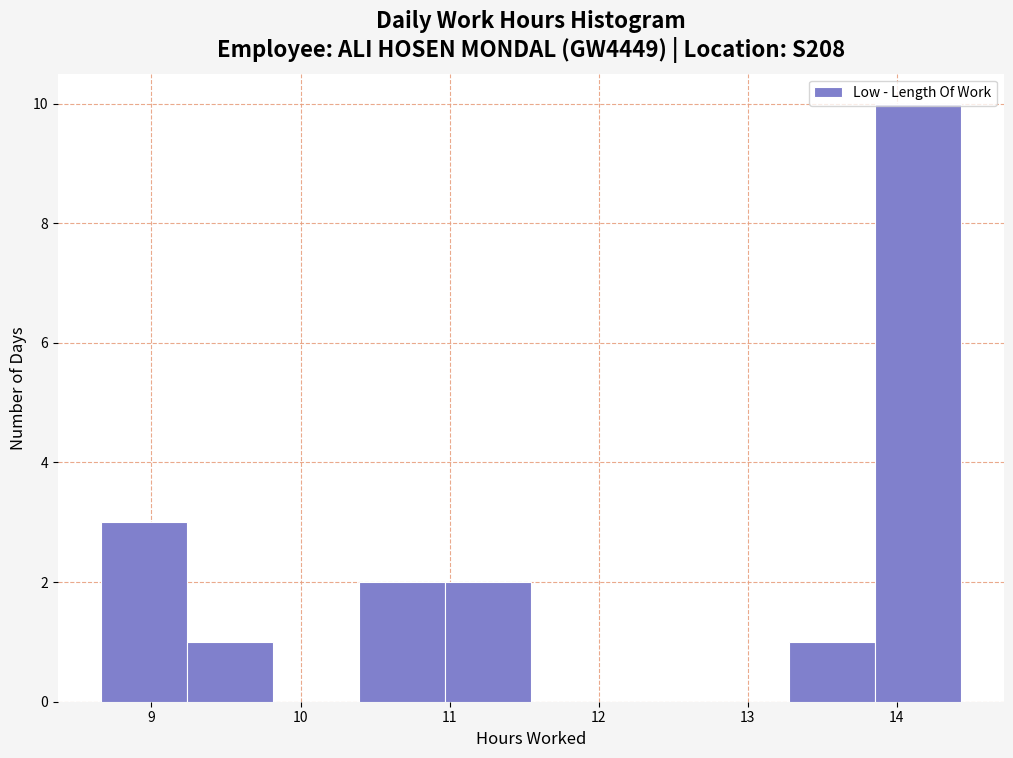

How tall is the bar that spans 13.9 to 14.4 on the x-axis? Neither the bar edges nor the heights are printed on the chart, so give them approximately, as read against the axes.

10